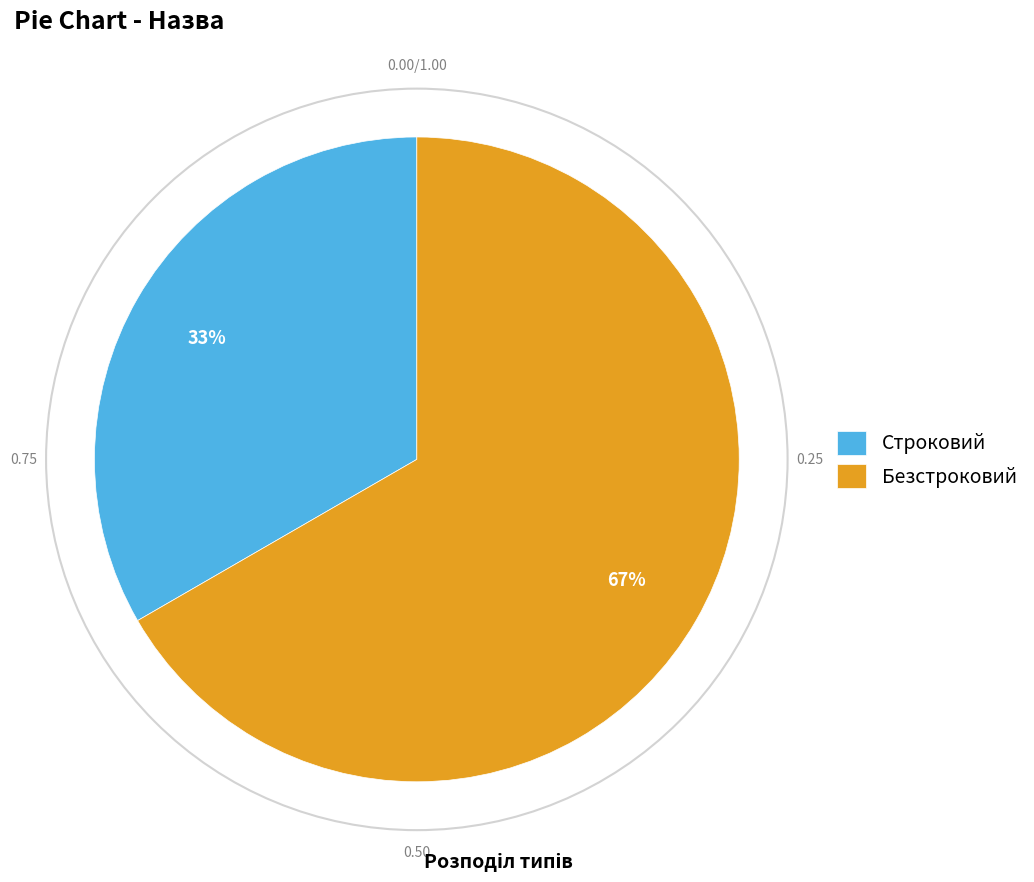

How many slices are in this pie chart?

2